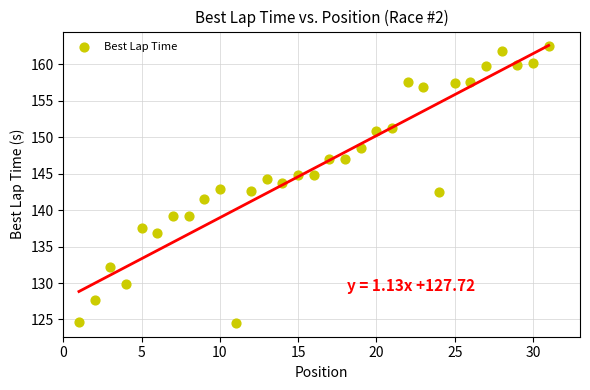

What is the range of X values (max minus min)?

30.0